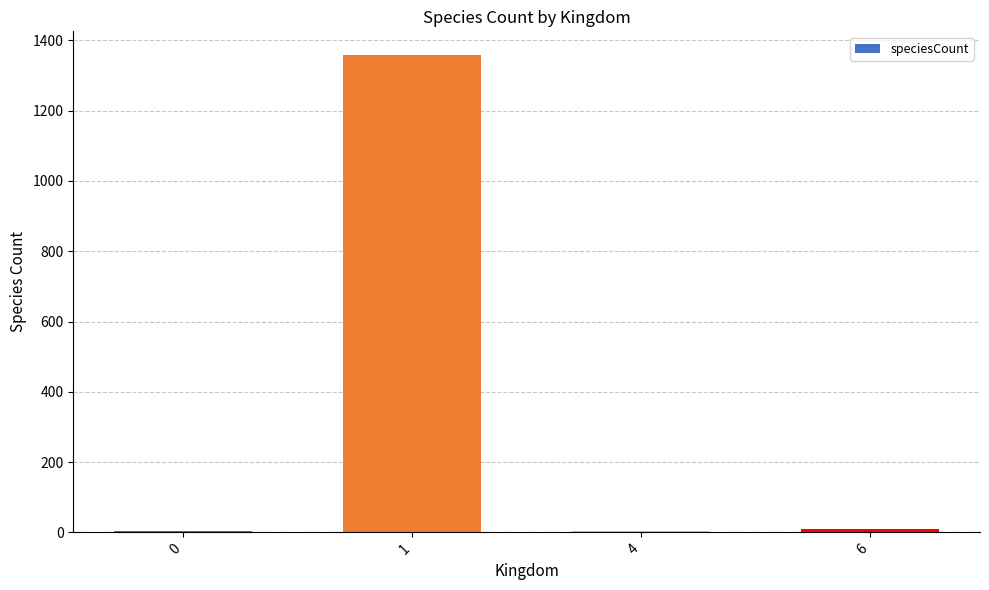

What is the greatest value displayed?

1358